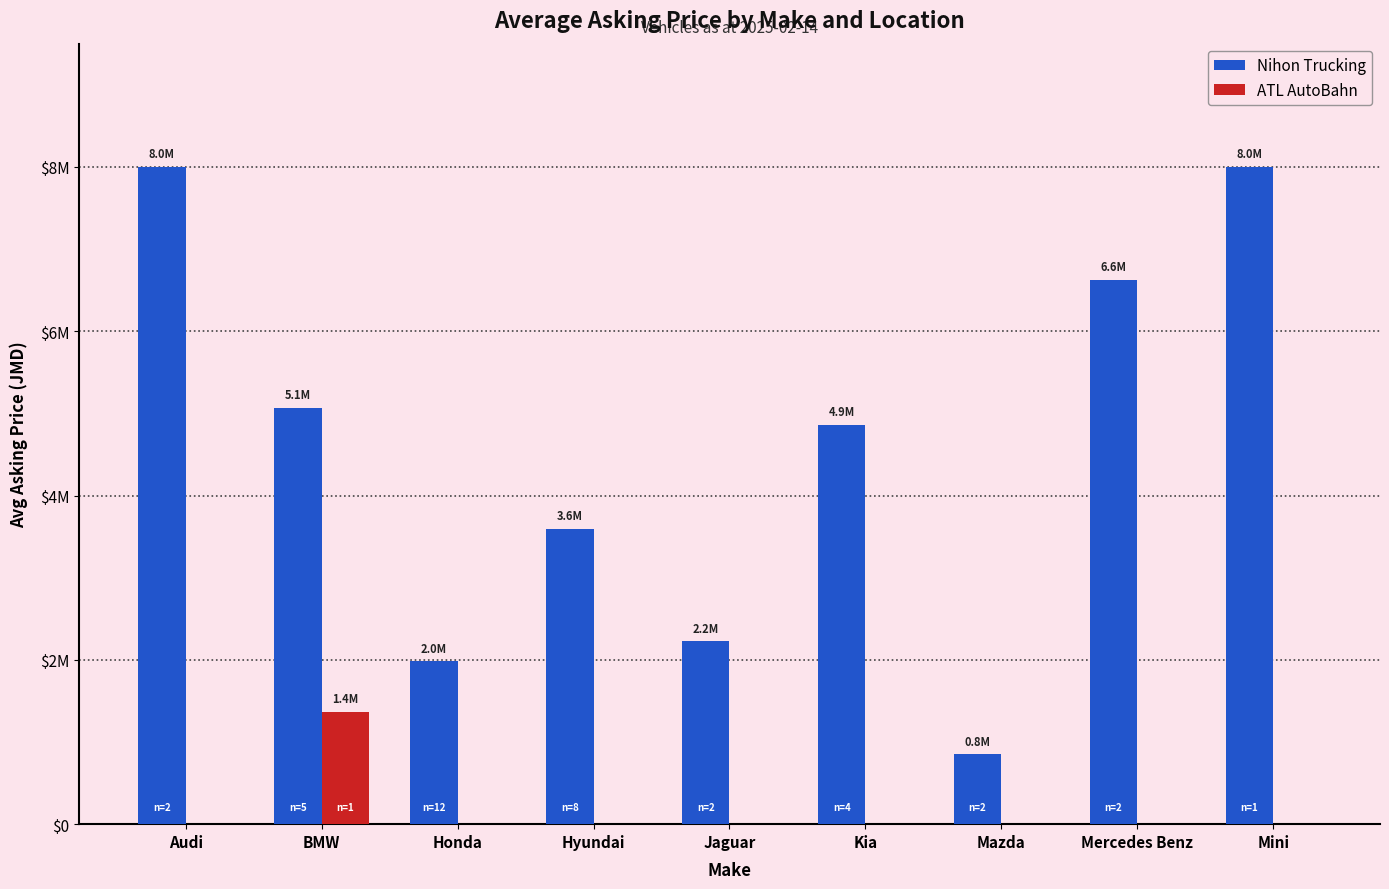

At Mercedes Benz, list the series in order from largest to smallest.

Nihon Trucking, ATL AutoBahn